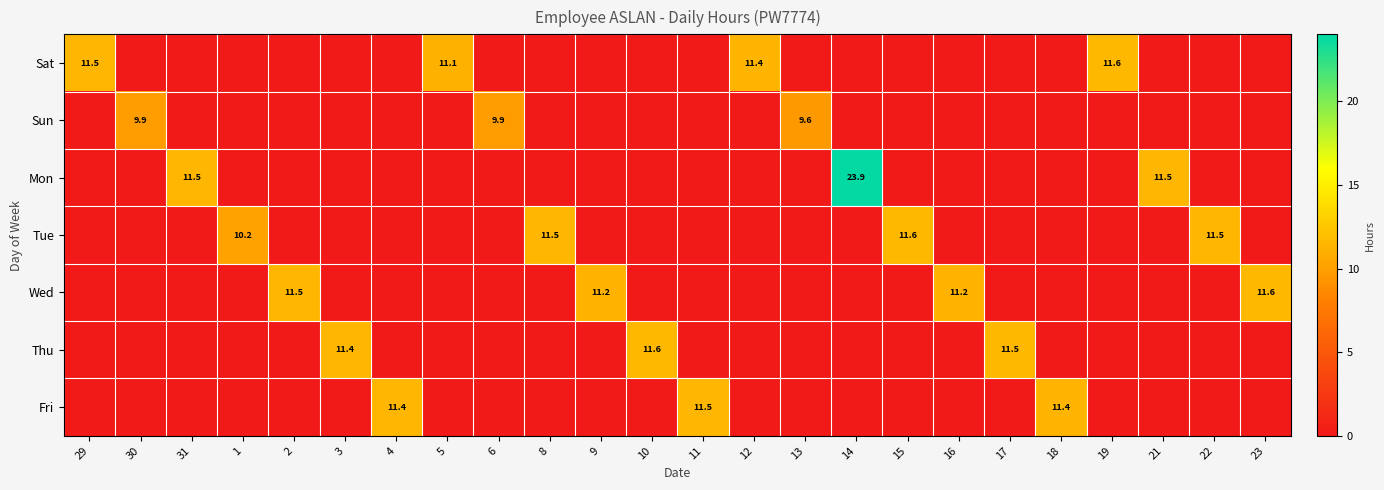

Rank the series by their maximum value, from lowest to highest.

Sun, Fri, Wed, Thu, Tue, Sat, Mon